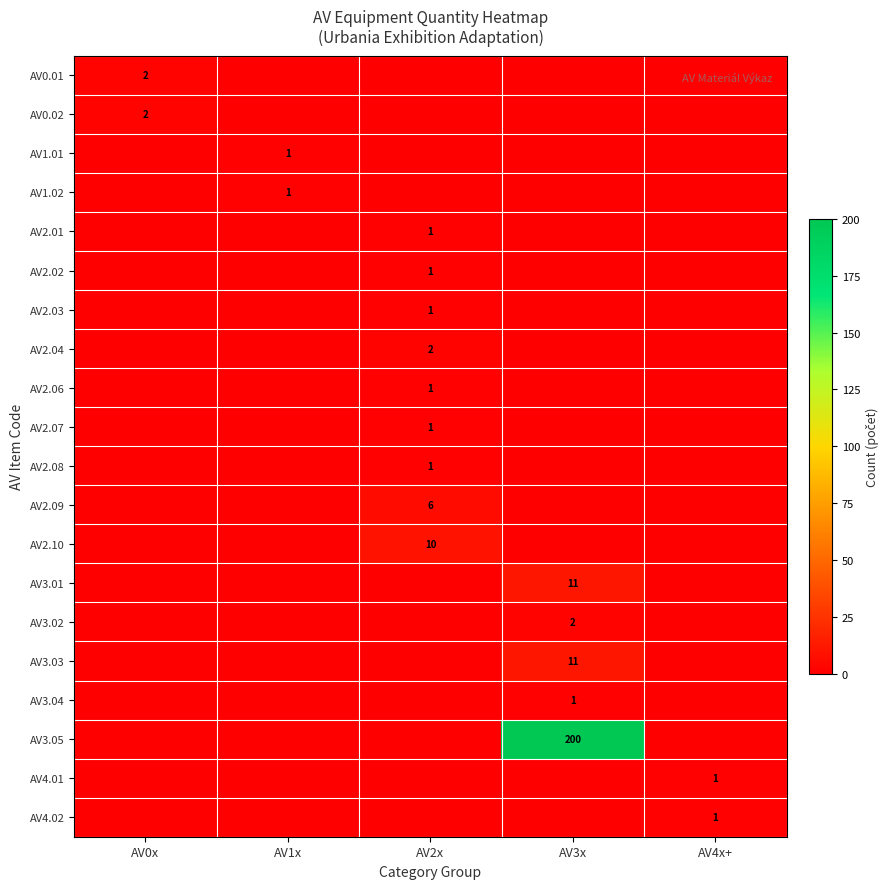

What is the difference between the highest and lowest values at AV1x?

1